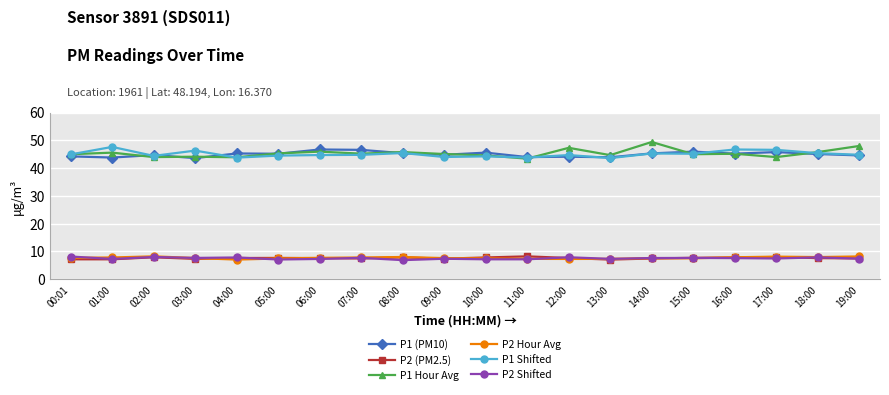

What is the total value across all series at 13:00?

153.9